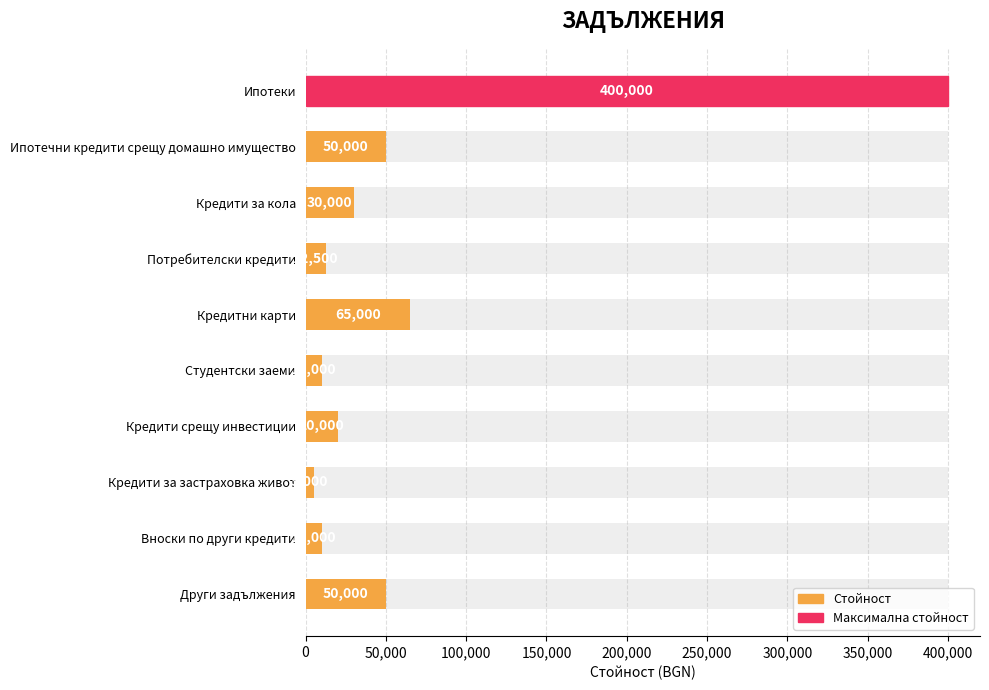

What is the difference between the values at Ипотечни кредити срещу домашно имущество and Ипотеки?

350000